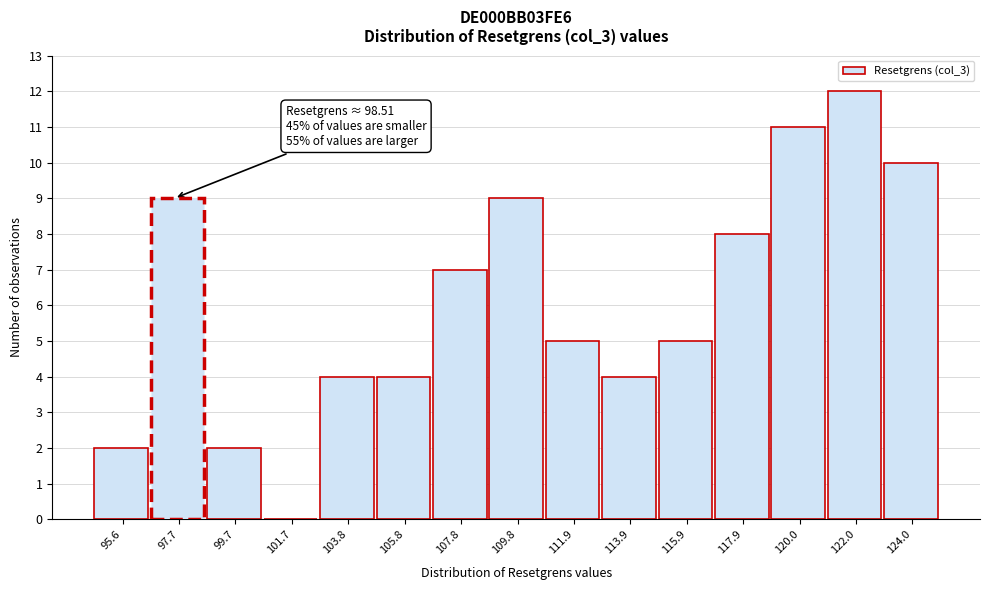

Reading left to right, extract all data points from this chart.

95.6=2	99.7=2	101.7=0	103.8=4	105.8=4	107.8=7	109.8=9	111.9=5	113.9=4	115.9=5	117.9=8	120.0=11	122.0=12	124.0=10